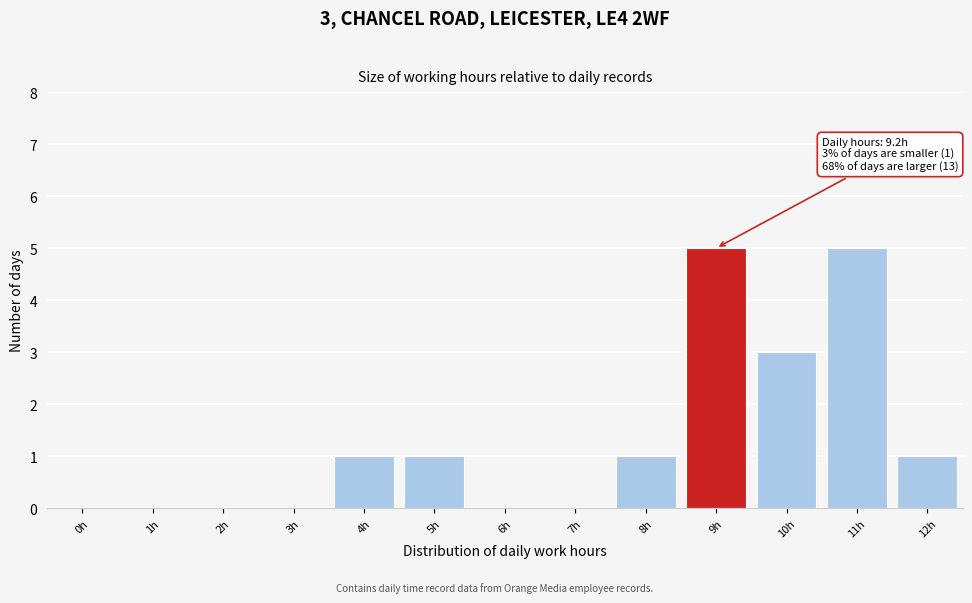

Reading left to right, transcribe all the data shown in this chart.

0h=0	1h=0	2h=0	3h=0	4h=1	5h=1	6h=0	7h=0	8h=1	9h=5	10h=3	11h=5	12h=1